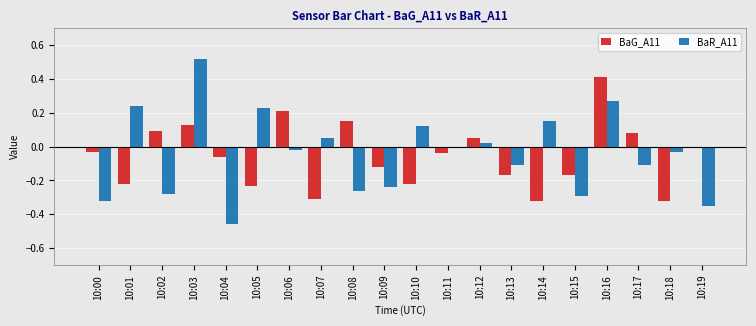

At which label does BaR_A11 reach its peak?

10:03